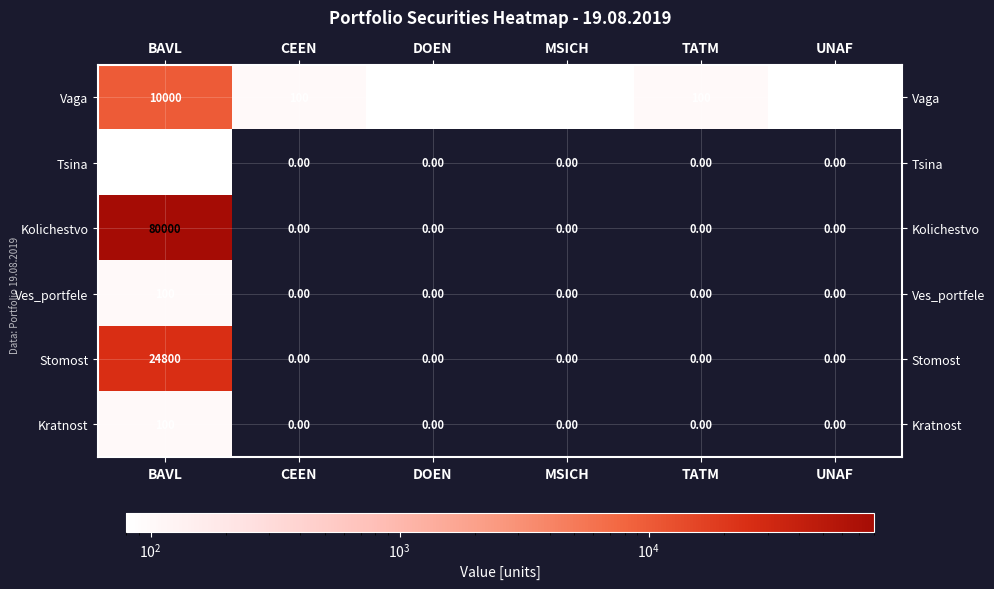

Which series has the largest total across all categories?

Kolichestvo